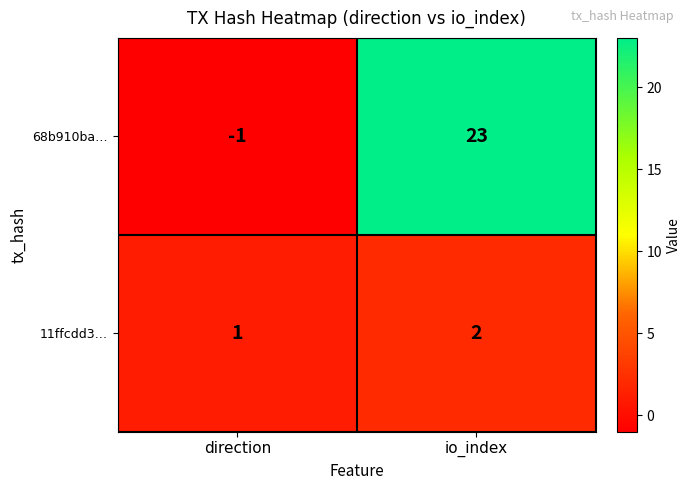

Reading right to left, what are all the values shown in this chart?

68b910ba…: 23	-1
11ffcdd3…: 2	1